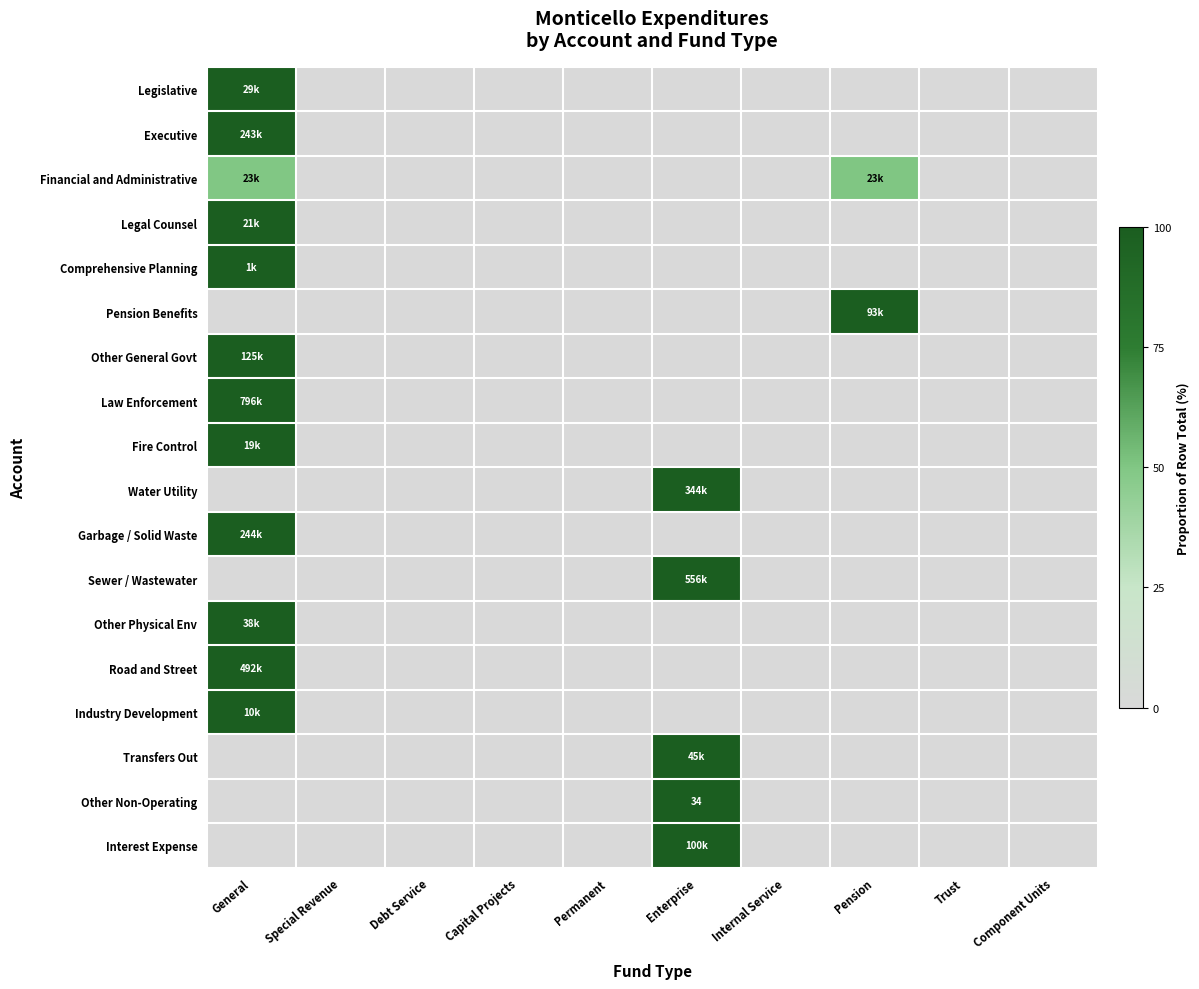

What is the difference between the maximum and minimum values in the Pension Benefits series?

100.0